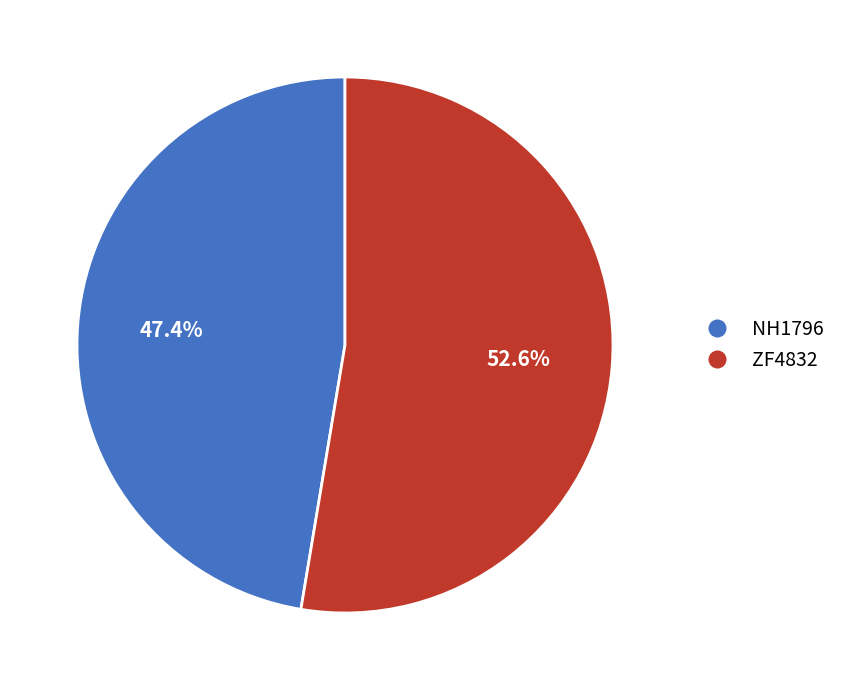

To the nearest percent, what is the combined percentage of ZF4832 and NH1796?

100%